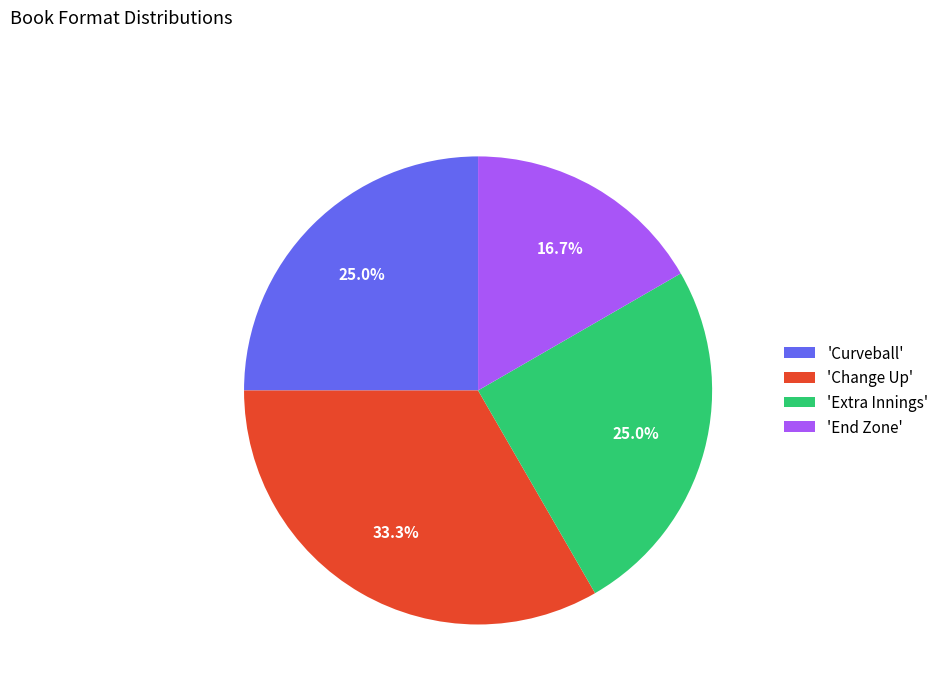

Approximately how many times larger is the value at 'End Zone' compared to 'Extra Innings'?

0.7